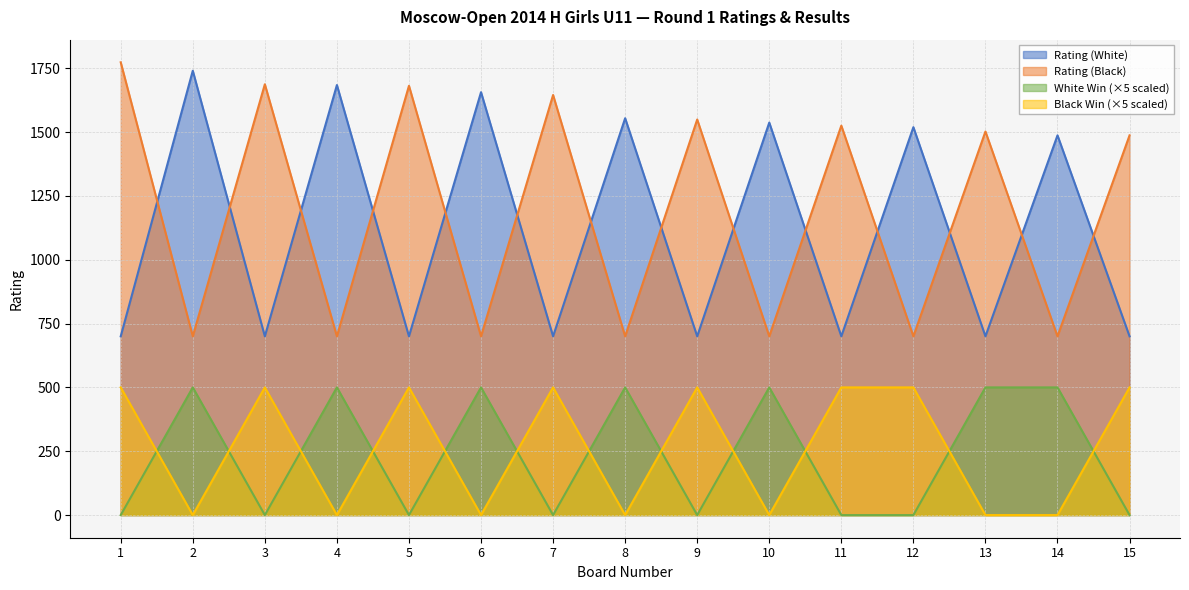

True or false: Score Black (x100) has a value of 0 at 10.

True